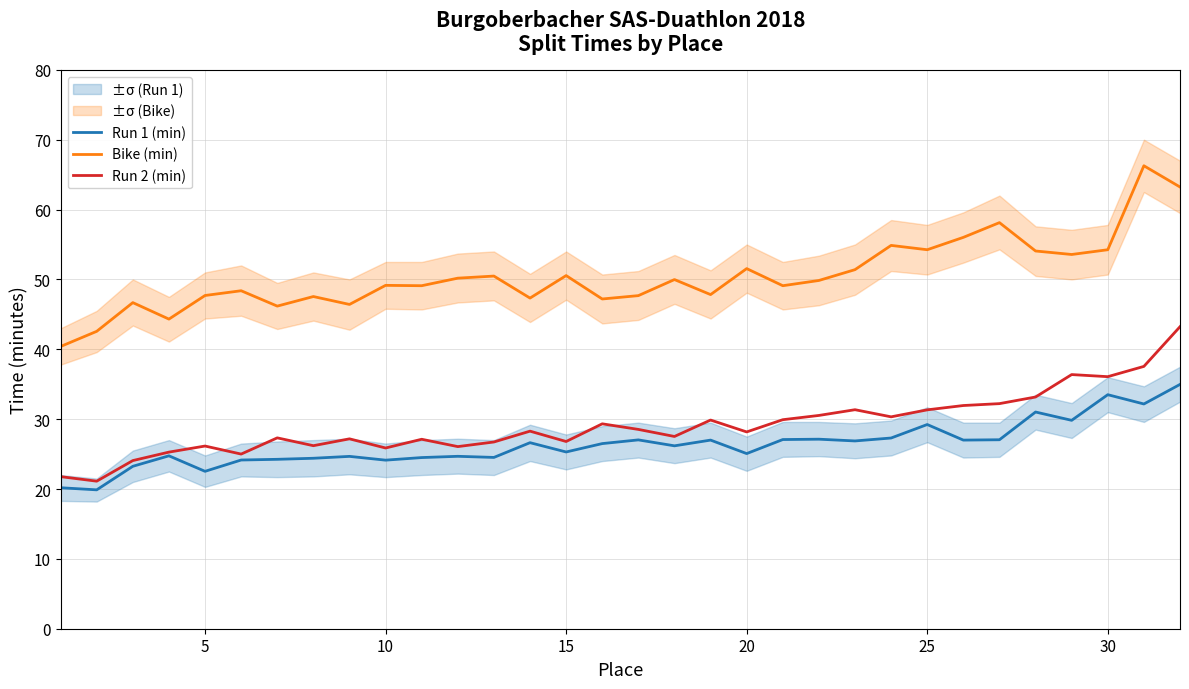

True or false: Bike (min) has a value of 51.5 at 20.

True